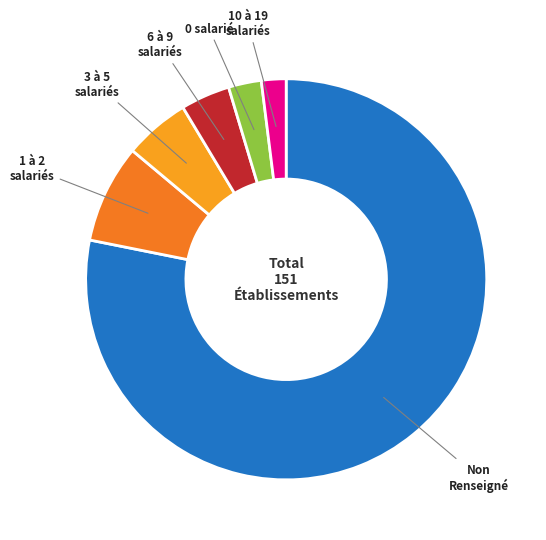

Is there a majority slice in this chart?

Yes